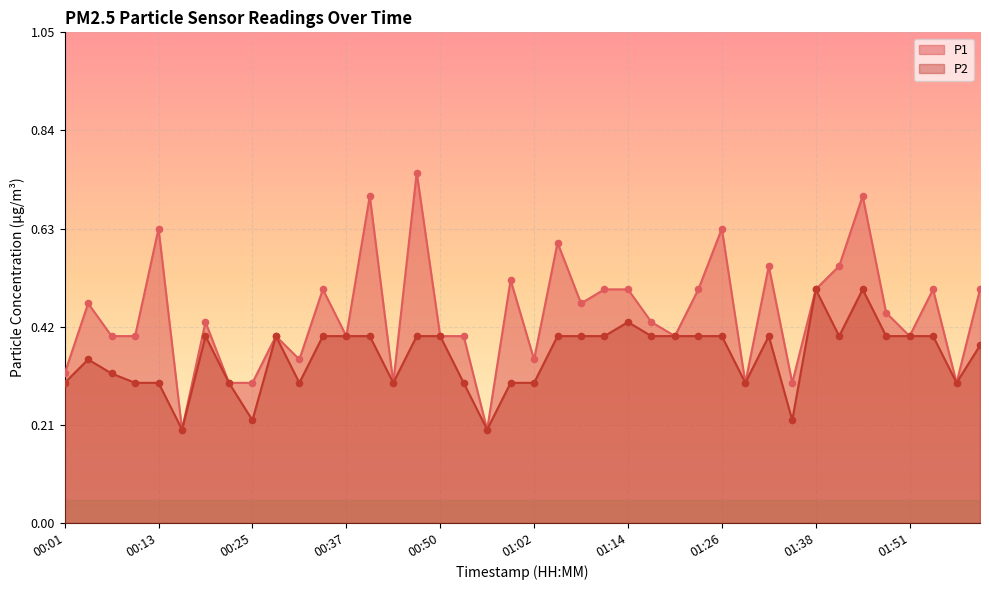

What are all the series names shown in the legend?

P1, P2